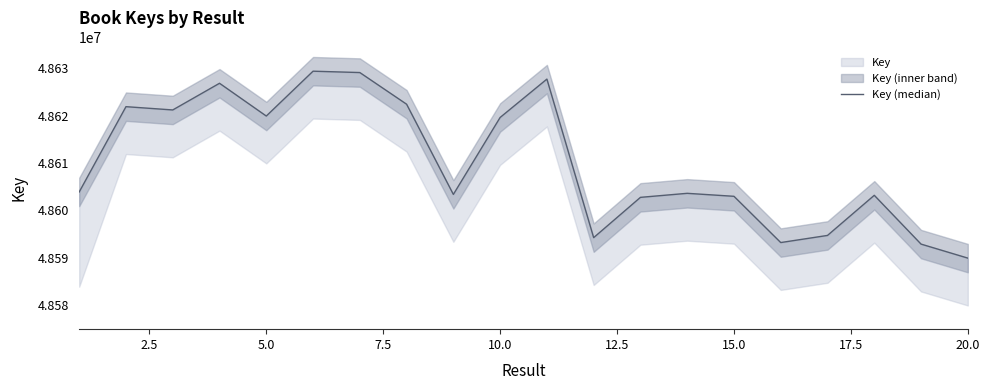

Reading left to right, list all the values displayed in this chart.

48603911	48621913	48621220	48626850	48619936	48629402	48629115	48622432	48603392	48619635	48627733	48594267	48602770	48603621	48602991	48593228	48594733	48603203	48592903	48589946